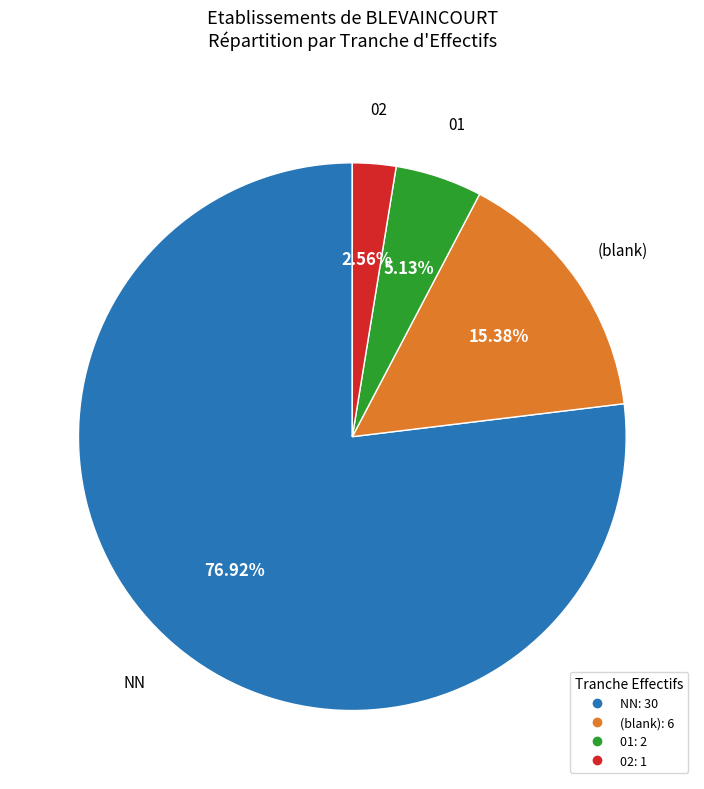

To the nearest percent, what is the average slice percentage?

25%